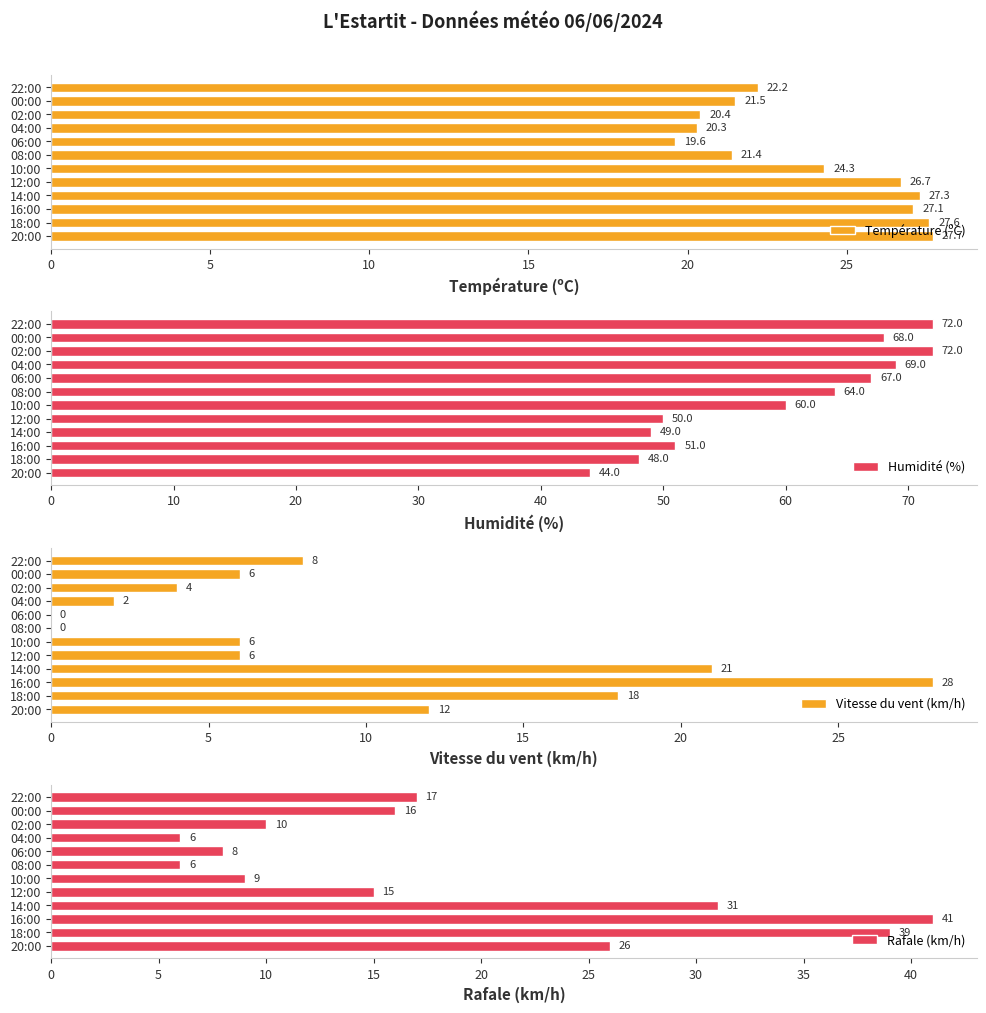

What is the sum of the Rafale (km/h) values at 00:00 and 22:00?

33